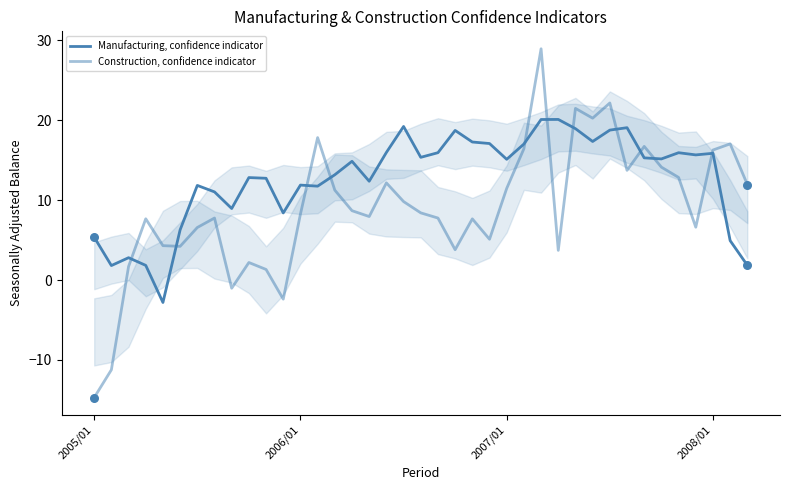

At how many categories does at least one series exceed 16?

15